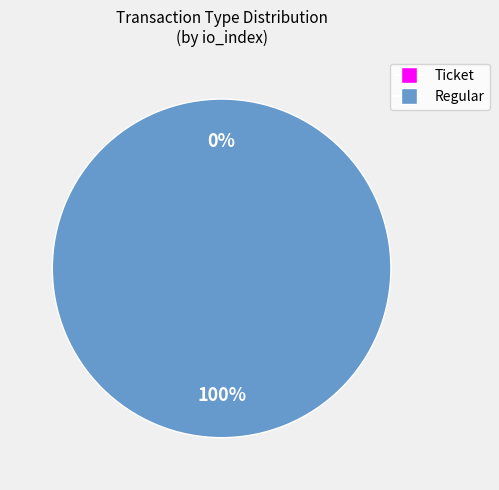

Which slice represents more than half of the pie?

Regular